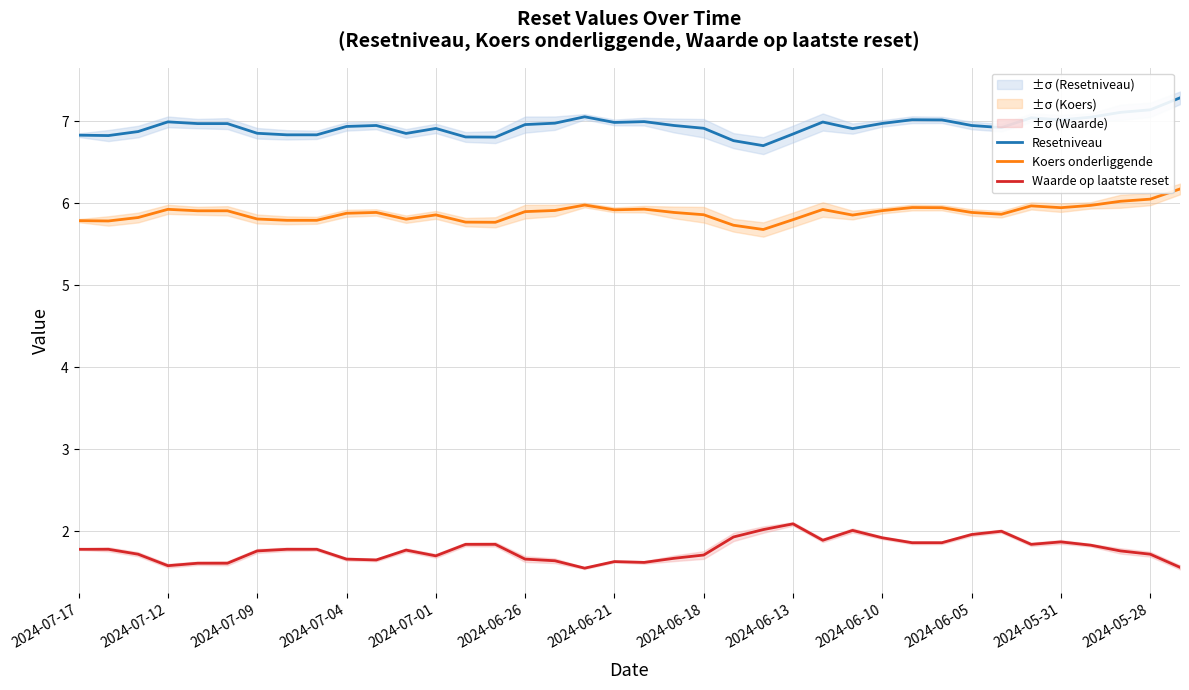

True or false: Koers onderliggende and Waarde op laatste reset cross at least once.

False